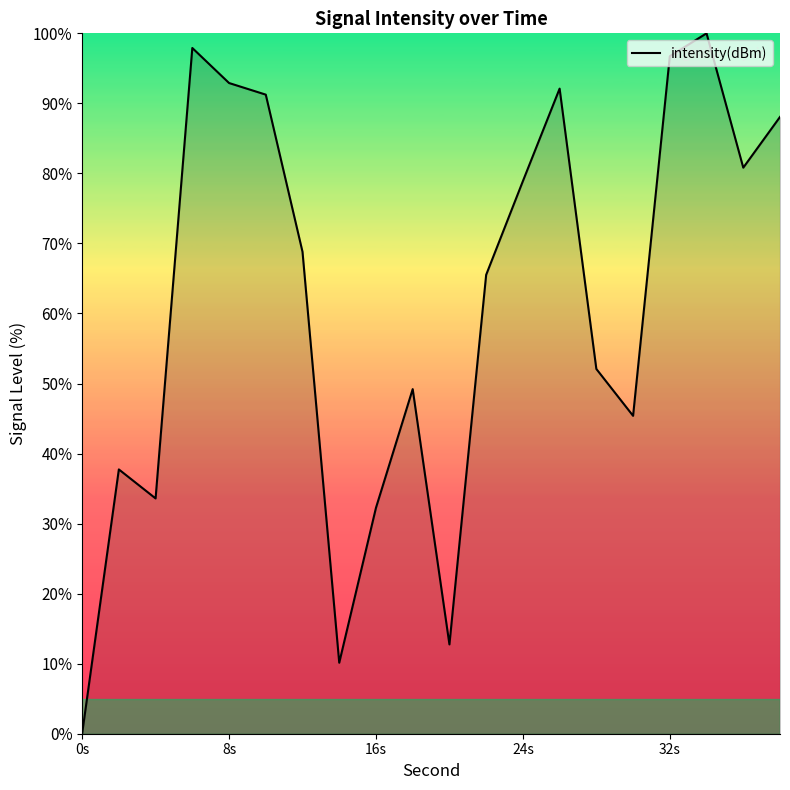

What is the difference between the maximum and minimum values?

100.0